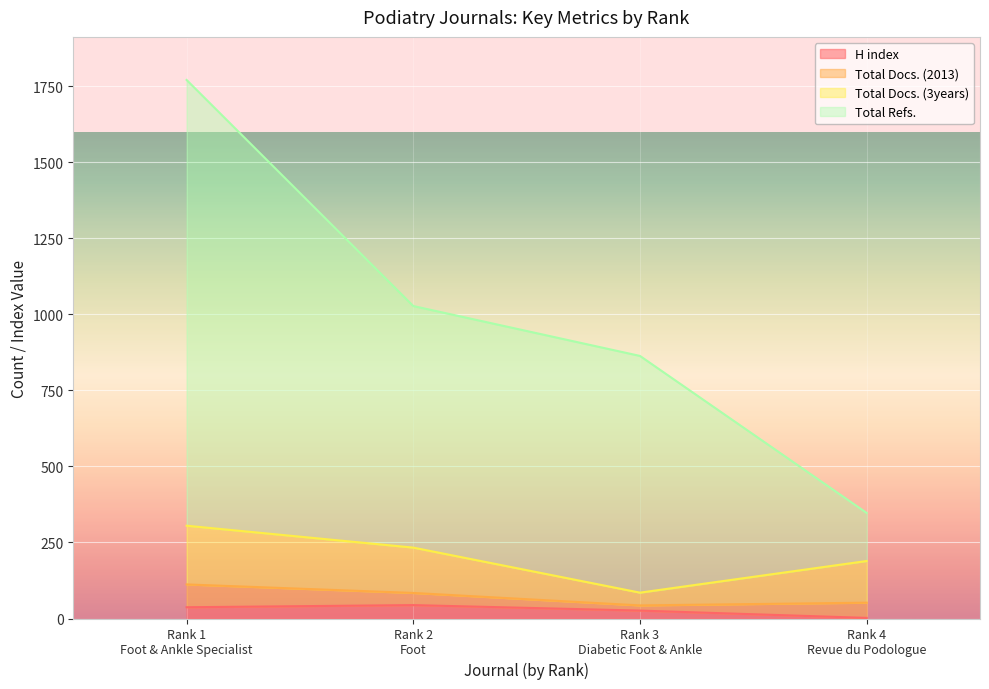

Count the H index values in the range 26 to 44.

3